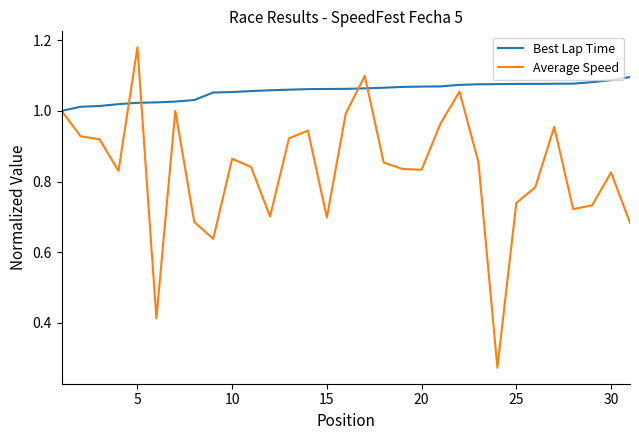

Does the chart display data point markers on the line(s)?

No